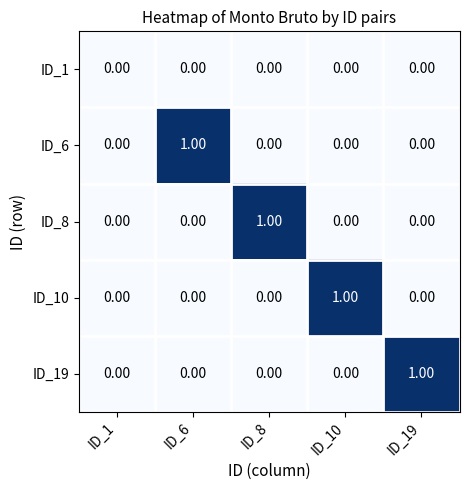

Which series changed the most between ID_1 and ID_6?

ID_6